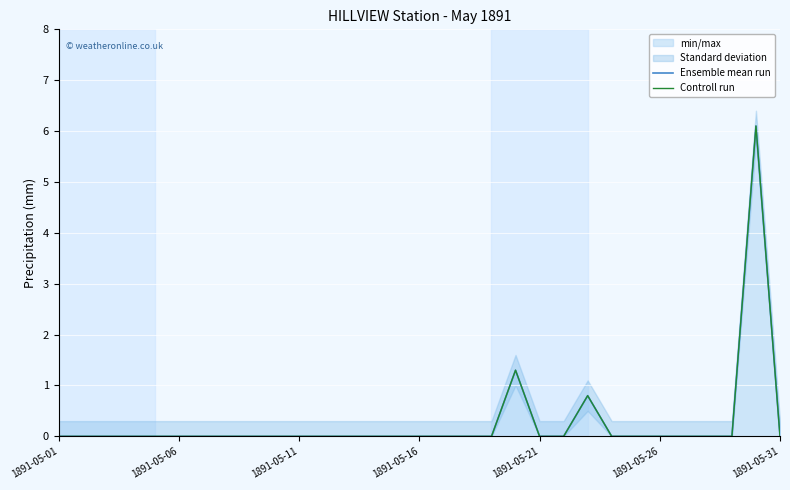

What position from the left is 1891-05-26?

26